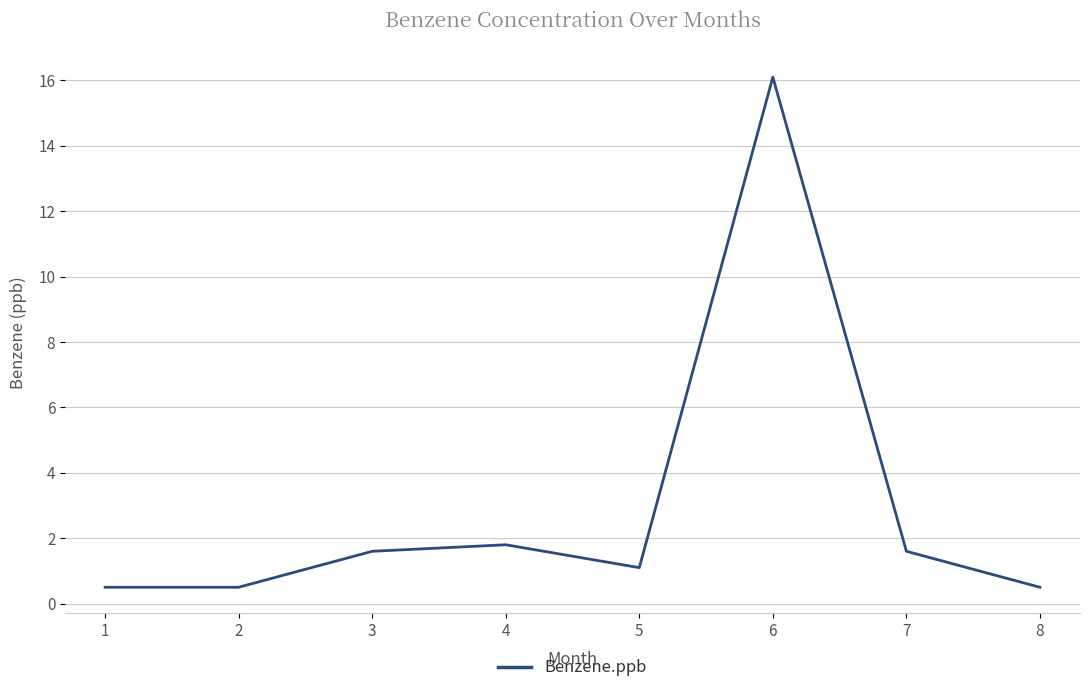

What is the change in value from 4 to 6?

+14.3